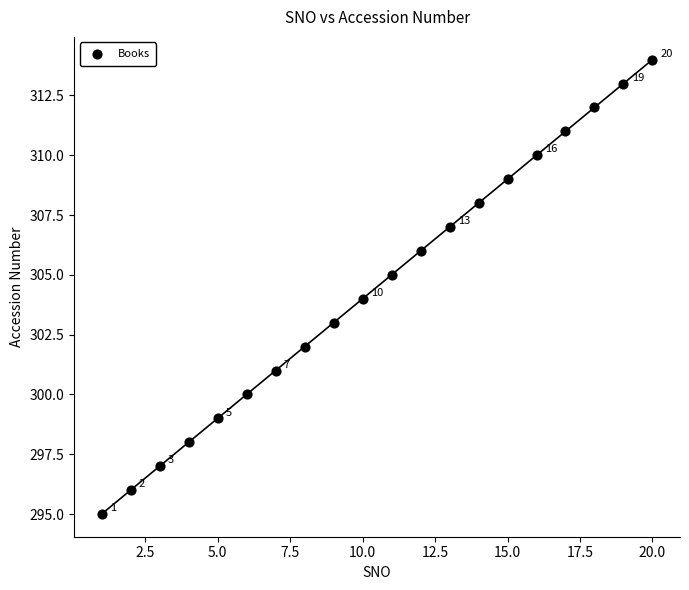

What is the range of Y values (max minus min)?

19